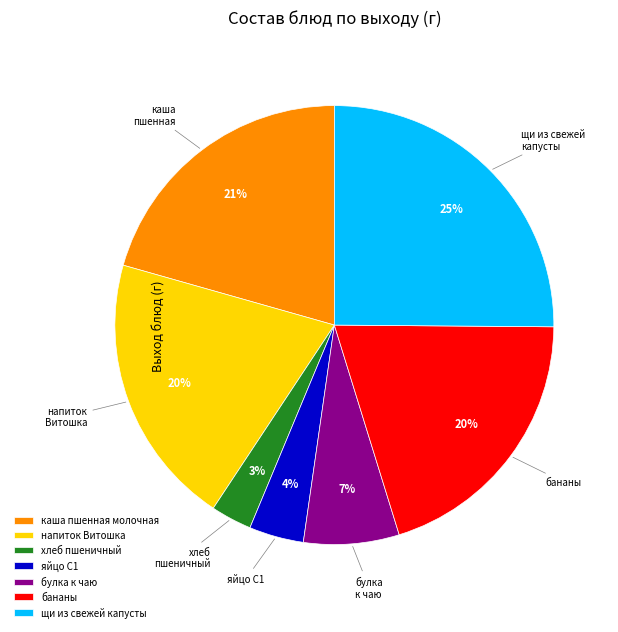

Which category has the biggest portion of the pie?

щи из свежей капусты